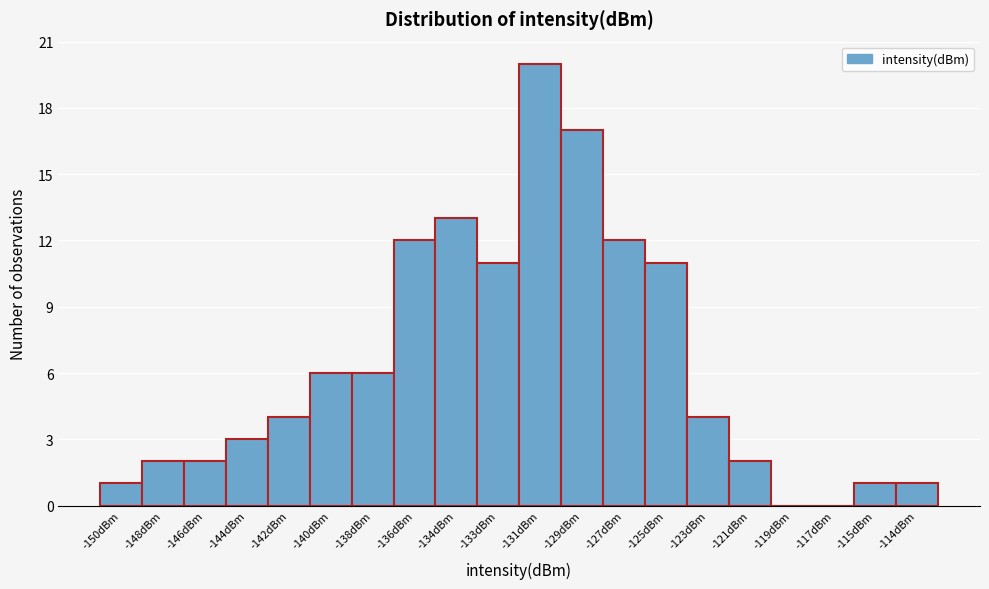

Reading left to right, list all the values displayed in this chart.

-150dBm=1	-148dBm=2	-146dBm=2	-144dBm=3	-142dBm=4	-140dBm=6	-138dBm=6	-136dBm=12	-134dBm=13	-133dBm=11	-131dBm=20	-129dBm=17	-127dBm=12	-125dBm=11	-123dBm=4	-121dBm=2	-119dBm=0	-117dBm=0	-115dBm=1	-114dBm=1